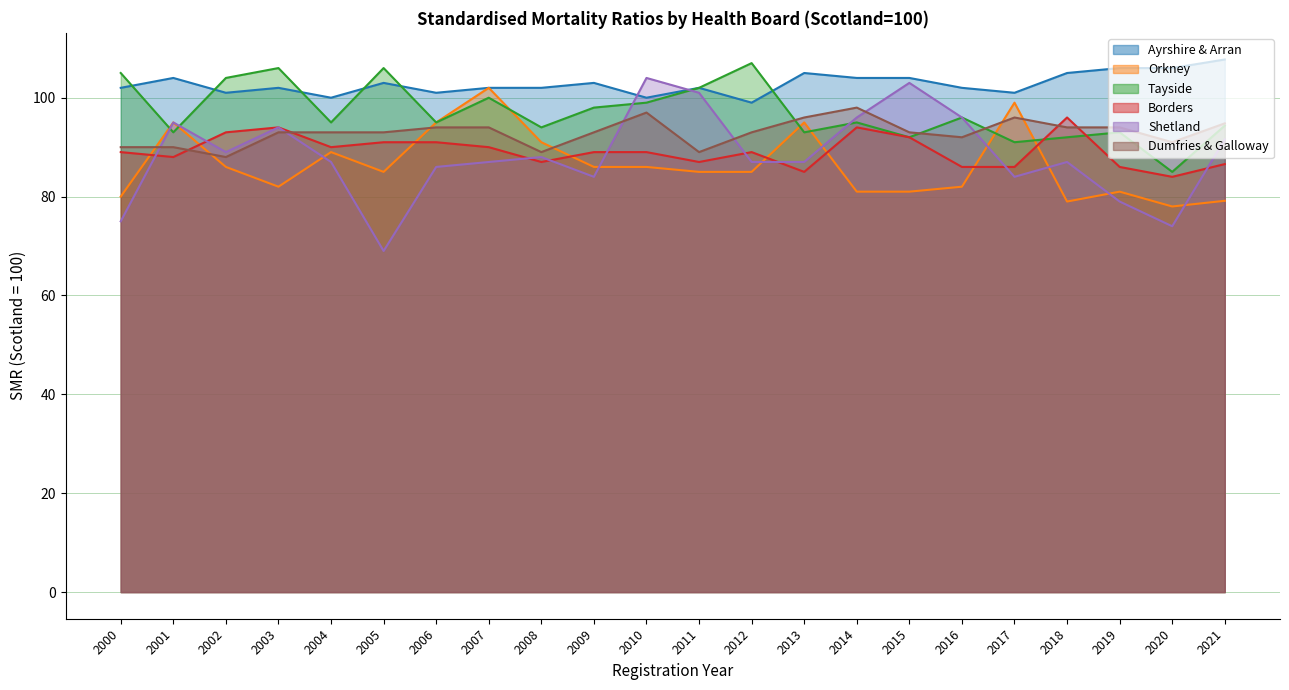

Which category has the highest value across all series?

2021